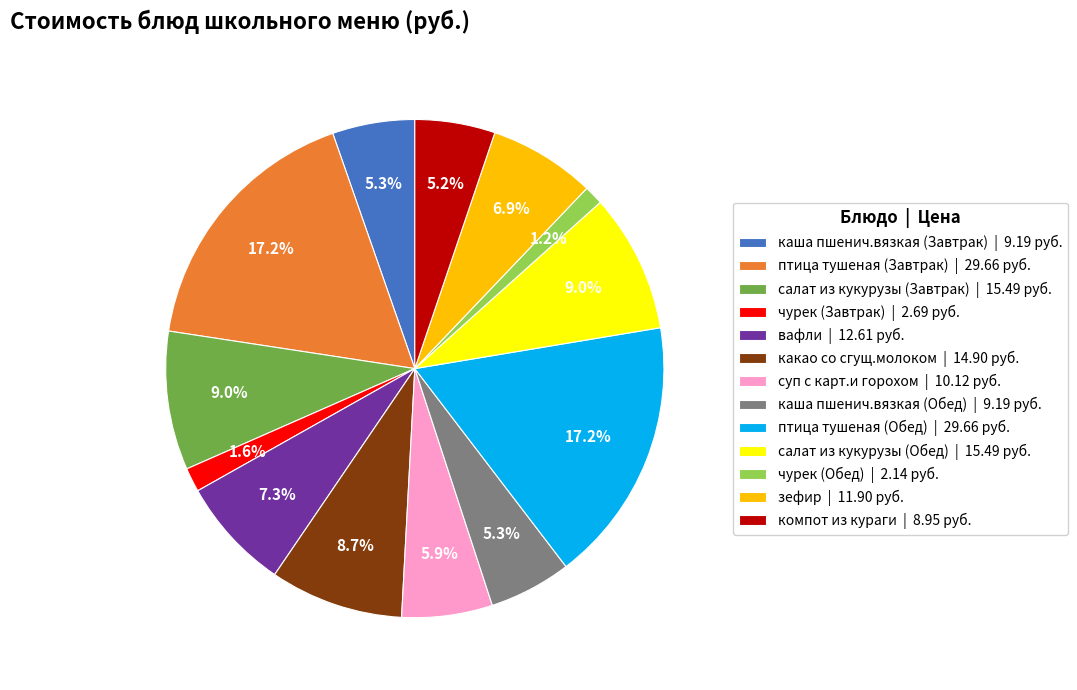

Between птица тушеная (Обед) | 29.66 руб. and какао со сгущ.молоком | 14.90 руб., which is larger?

птица тушеная (Обед) | 29.66 руб.